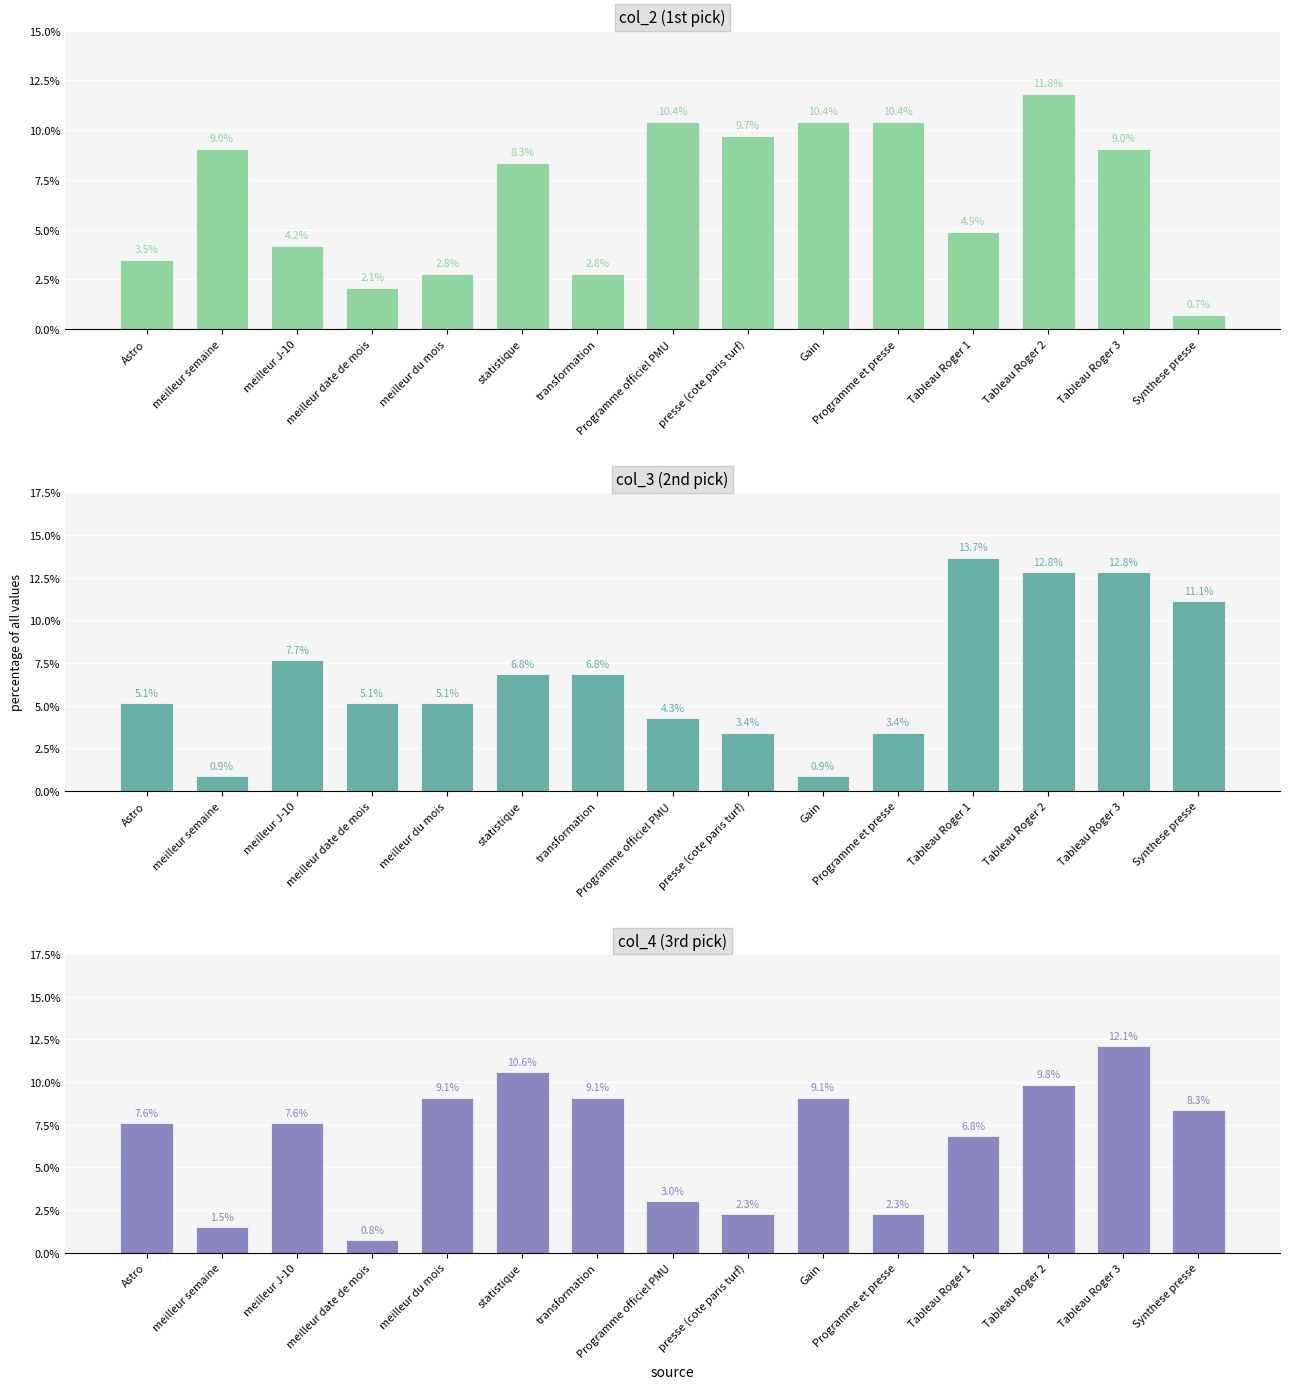

Which has a higher value, meilleur J-10 or Programme officiel PMU?

Programme officiel PMU